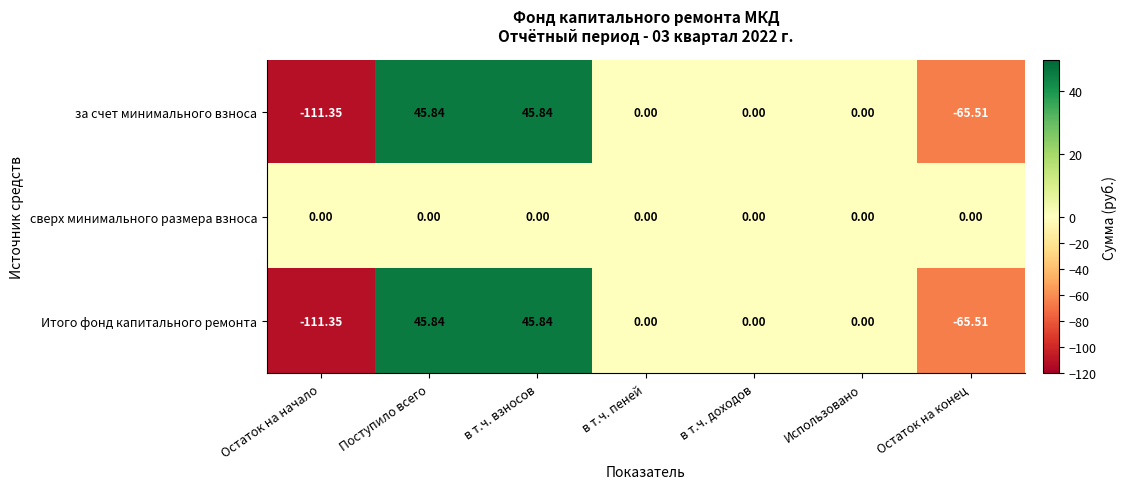

Where does the за счет минимального взноса series first go above 0?

Поступило всего